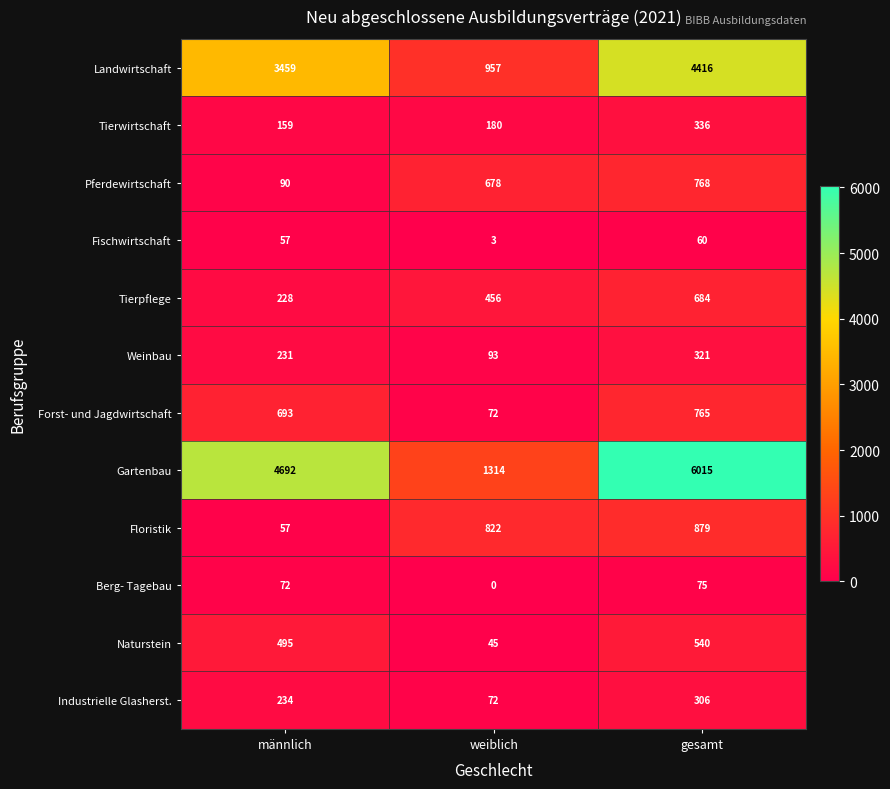

How many Tierwirtschaft values are between 159 and 336?

3